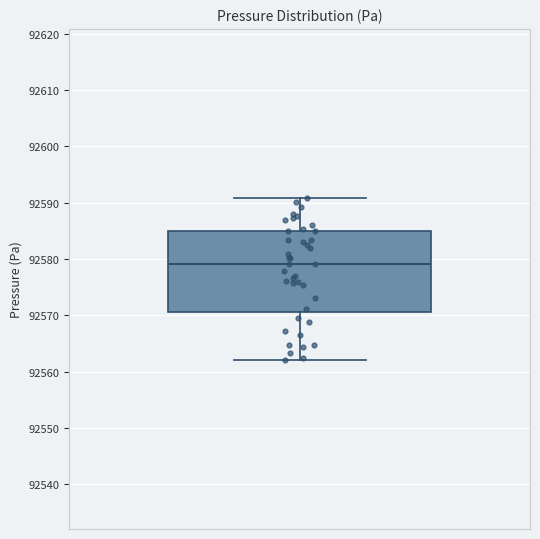

Where is the upper edge of the box on the y-axis? The values are not printed on the chart, so give them approximately, as read against the axis.

92585